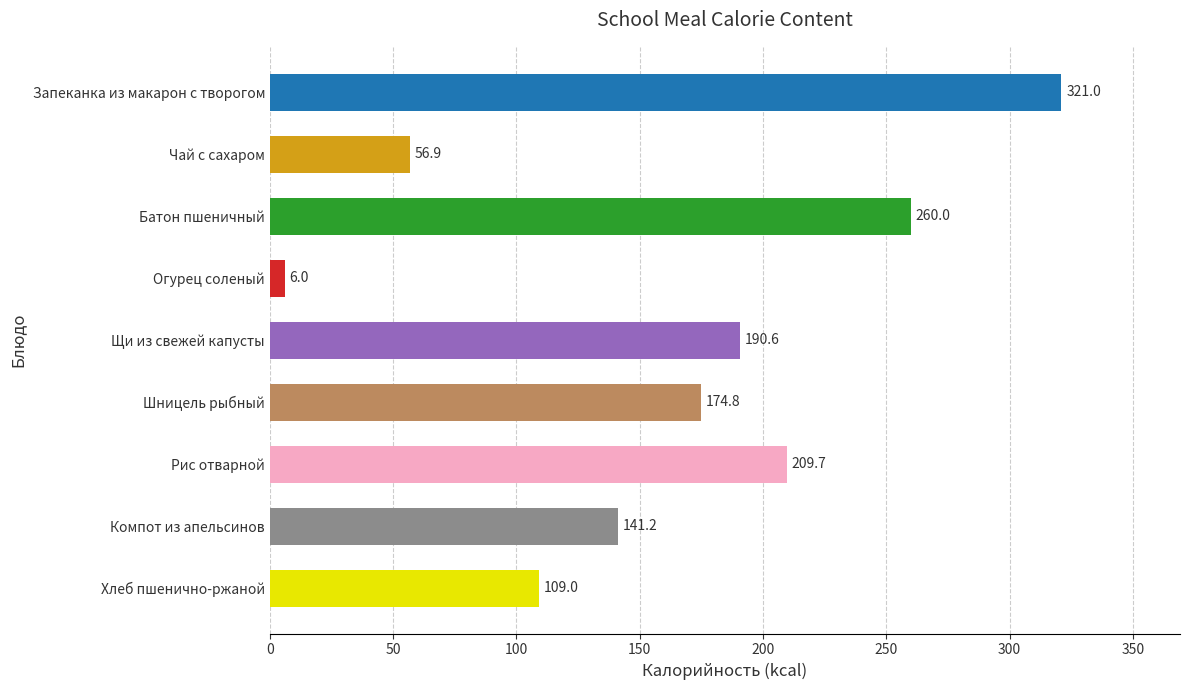

The chart shows a value of 174.8 at Шницель рыбный. True or false?

True